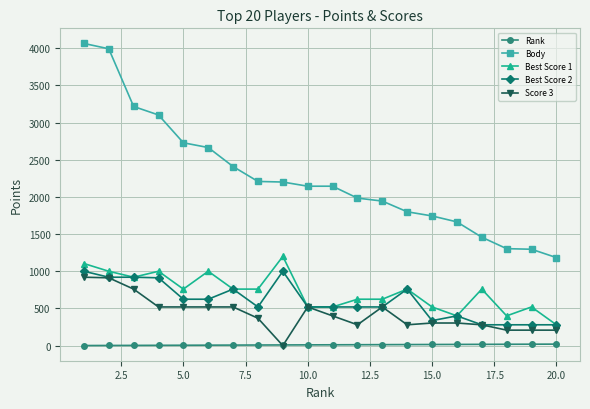

Which series has the largest range (max minus min)?

Body